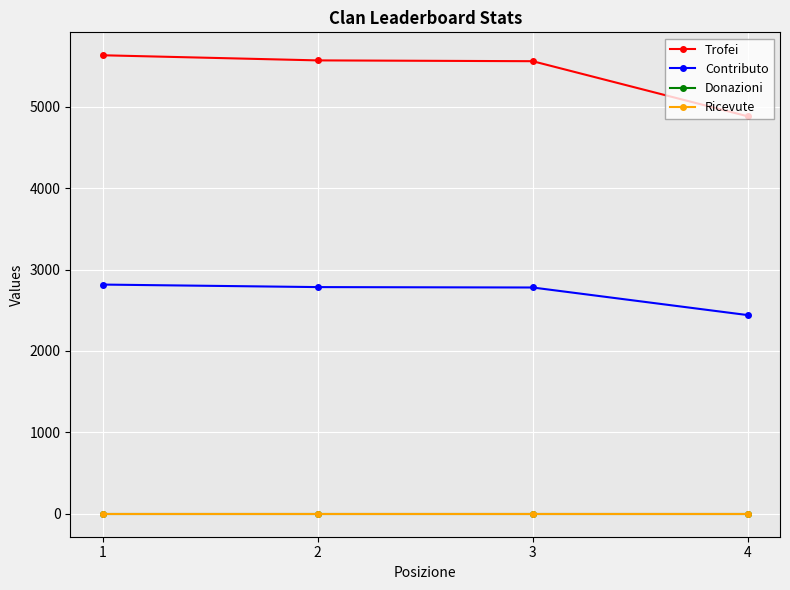

Reading left to right, what are all the values shown in this chart?

Trofei: 1=5633	2=5570	3=5560	4=4883
Contributo: 1=2816	2=2785	3=2780	4=2441
Donazioni: 1=0	2=0	3=0	4=0
Ricevute: 1=0	2=0	3=0	4=0